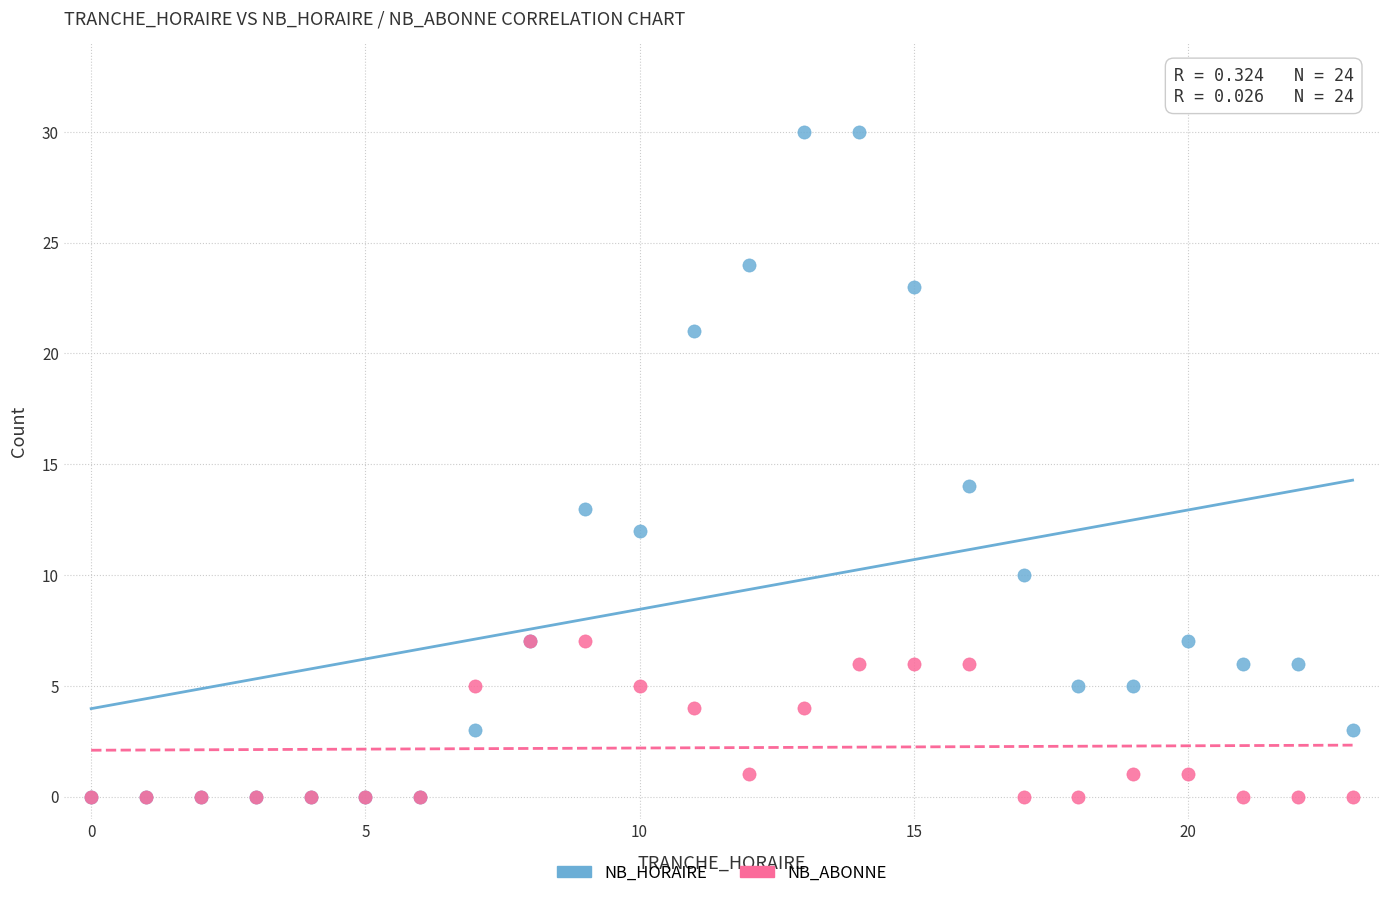

Which series reaches the maximum Y coordinate?

NB_HORAIRE